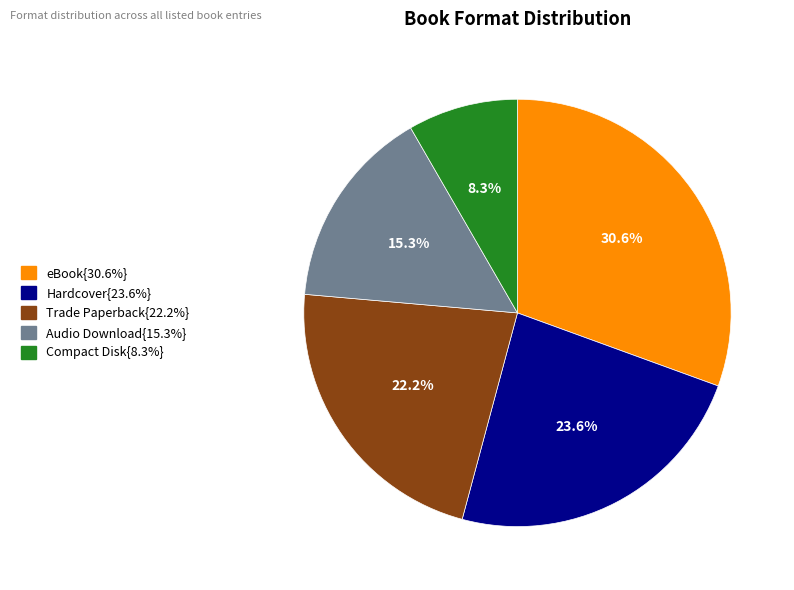

Is there any slice that represents more than half of the pie?

No